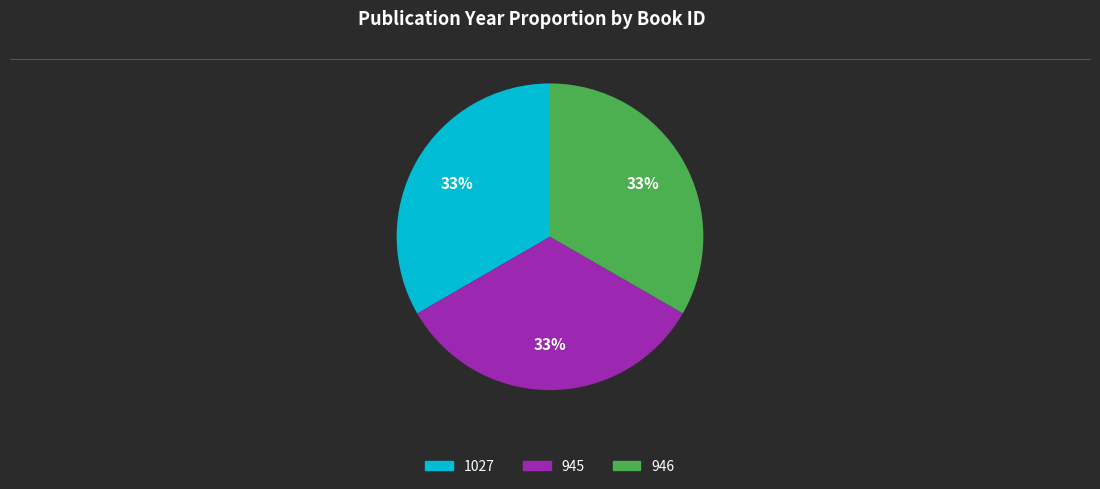

The 946 slice represents 48% of the pie. True or false?

False